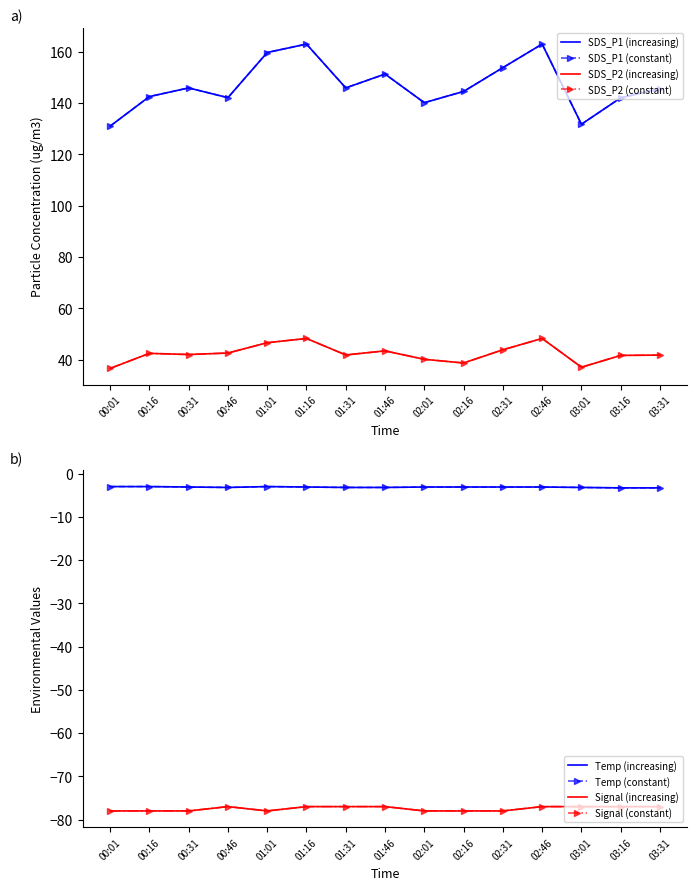

At which category is the sum across all series the highest?

01:16